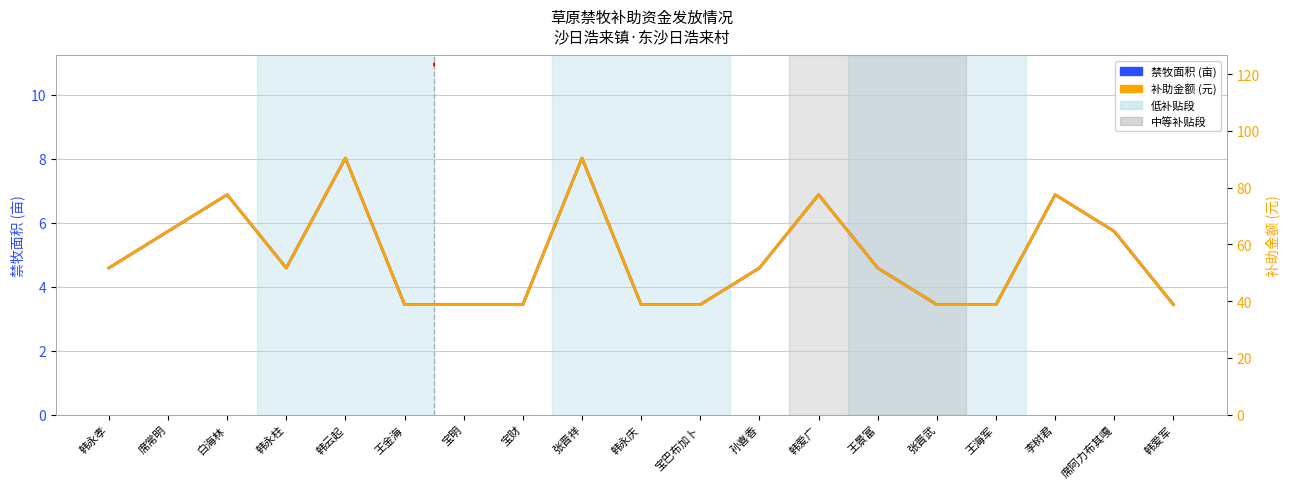

What is the sum of the 补助金额 (元) values at 韩永庆 and 王金海?

77.5